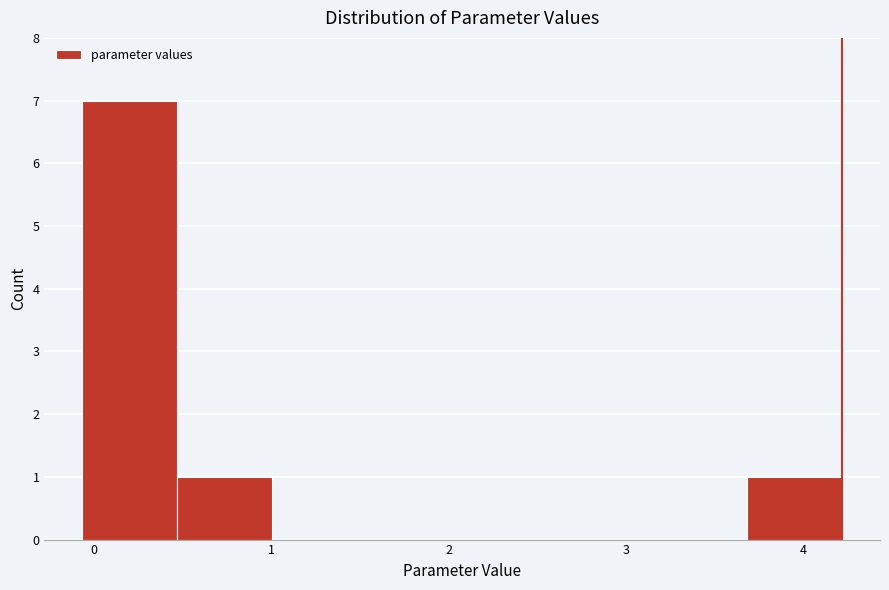

Over which range of the x-axis is the bar tallest?

-0.1 to 0.5